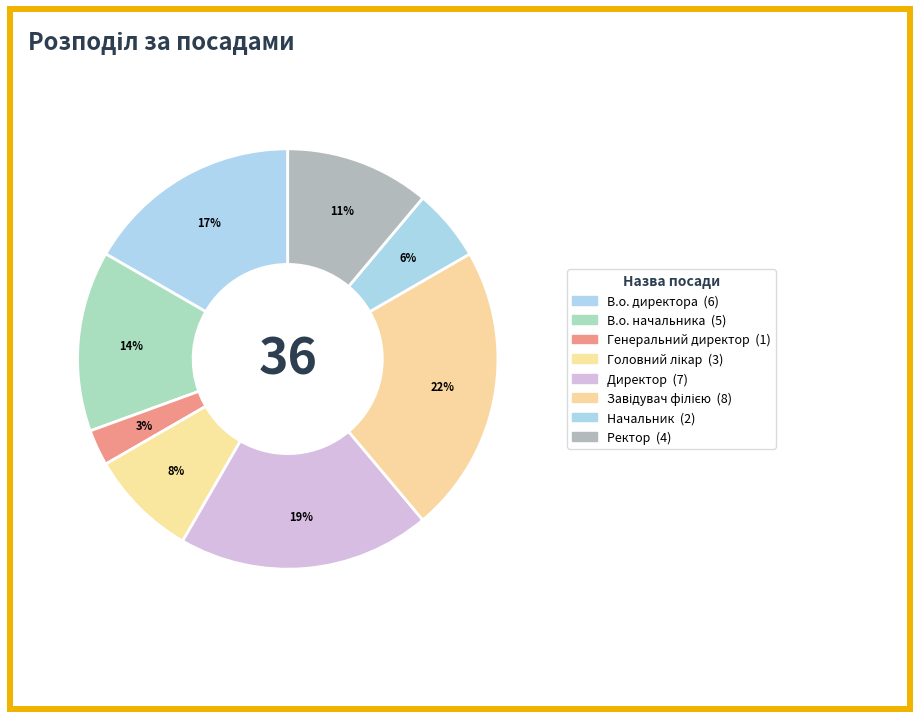

Which category has the biggest portion of the pie?

Завідувач філією